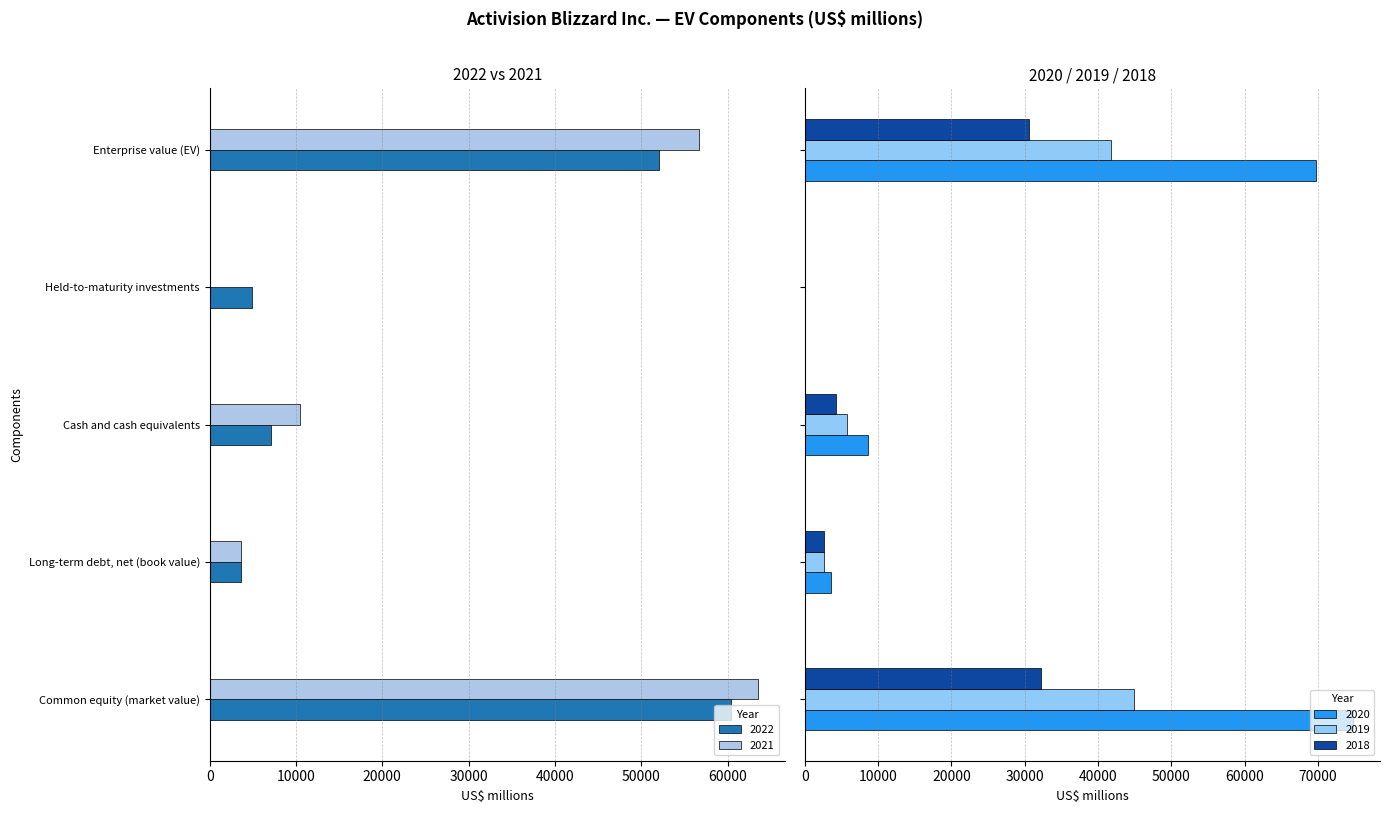

Where does the 2021 series first go above 10423?

Common equity (market value)